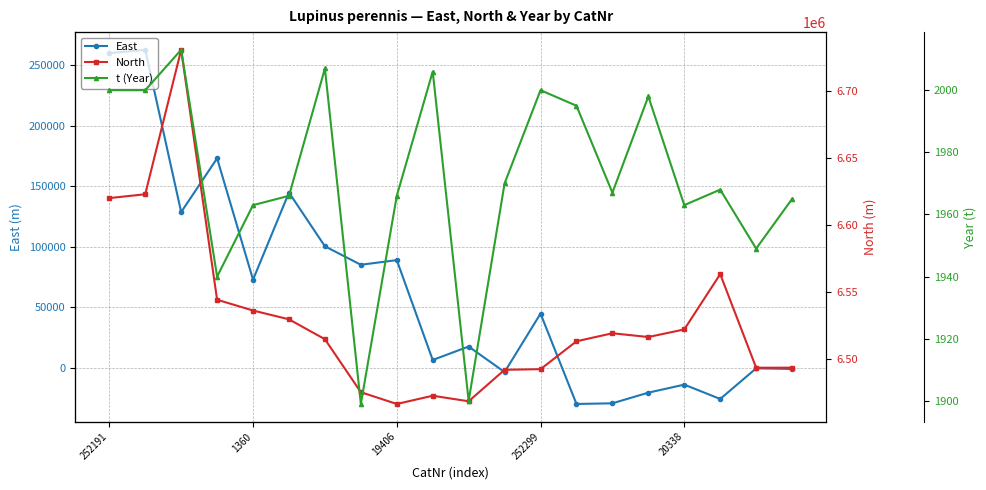

Where does the East series first go above 44725?

252191